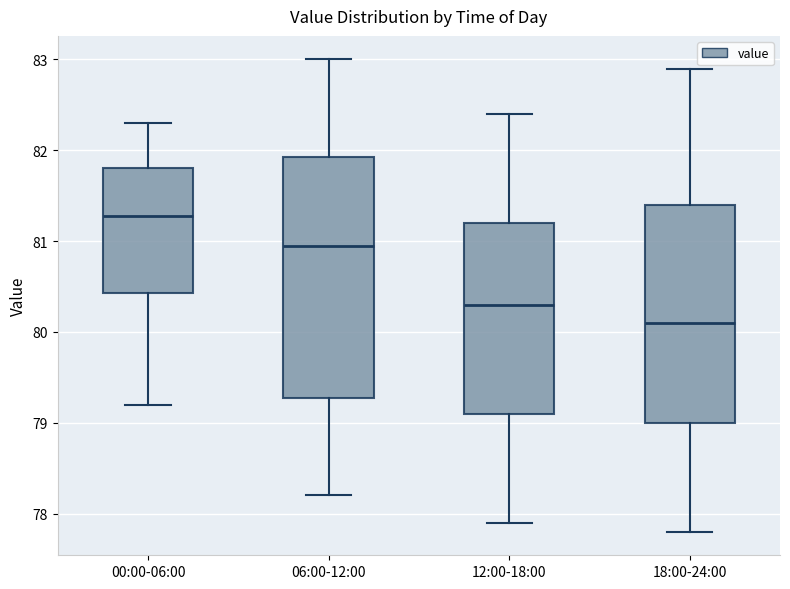

Comparing the boxes themselves (not the whiskers), which one is the tallest?

06:00-12:00